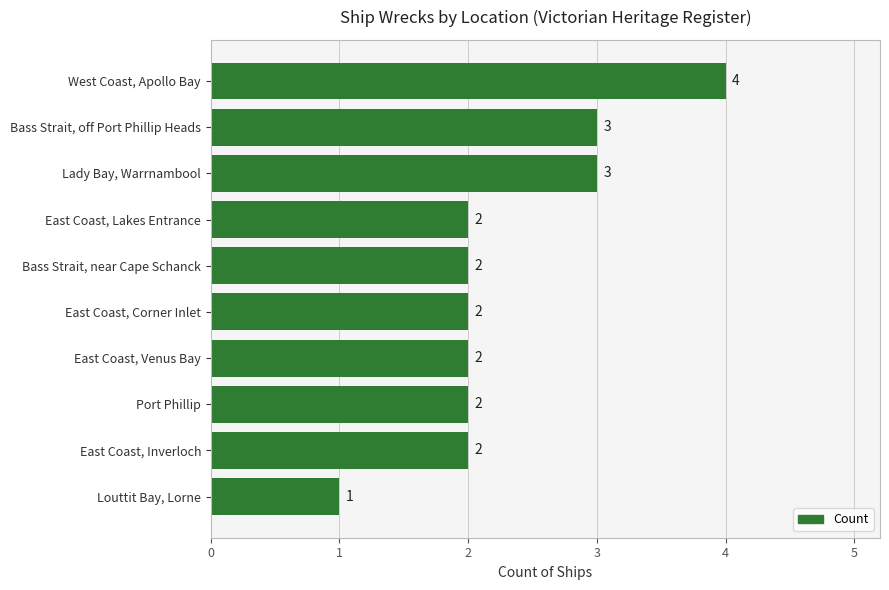

What is the sum of all values?

23